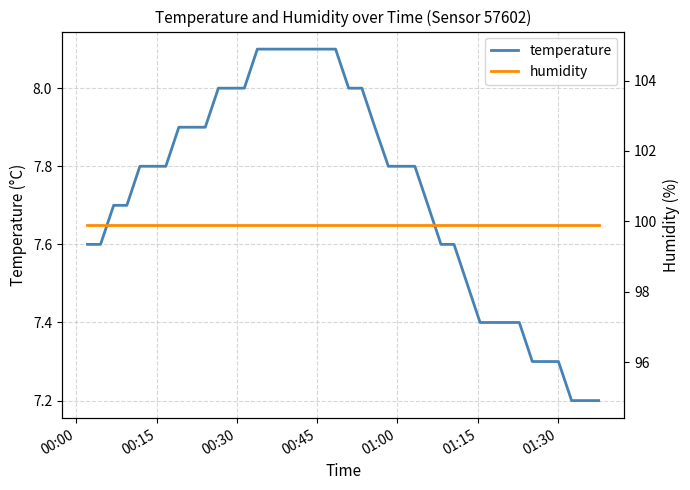

What is the lowest value of the temperature series?

7.2